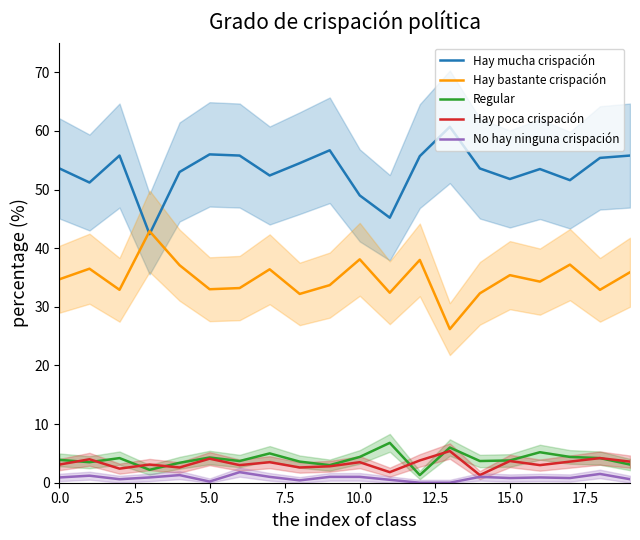

True or false: Hay bastante crispación and Regular cross at least once.

False